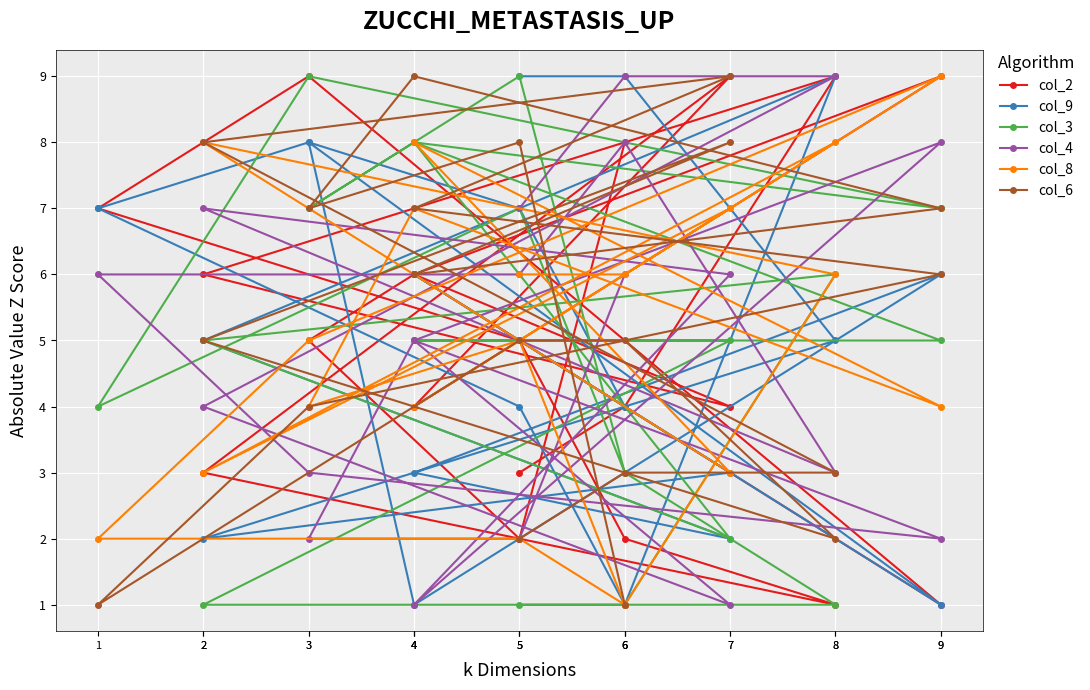

At which category does the chart reach its peak across all series?

9